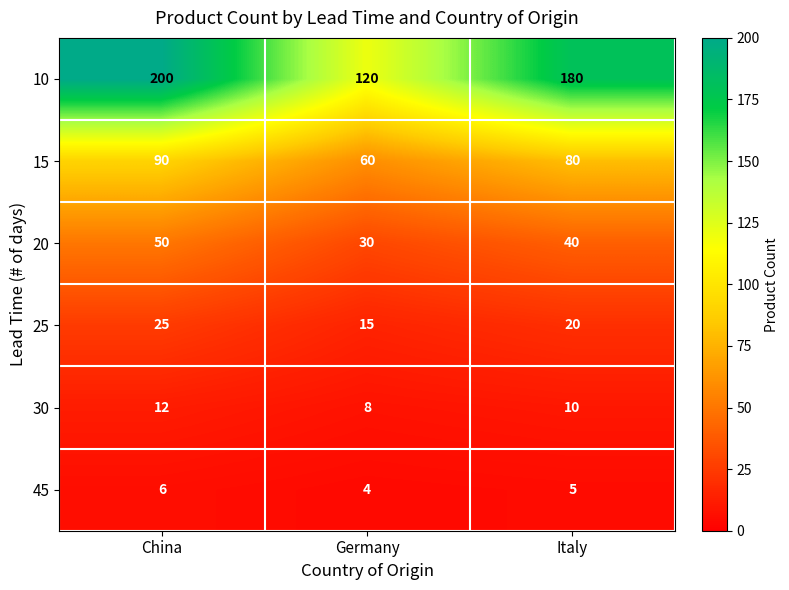

Which series has the largest total across all categories?

10